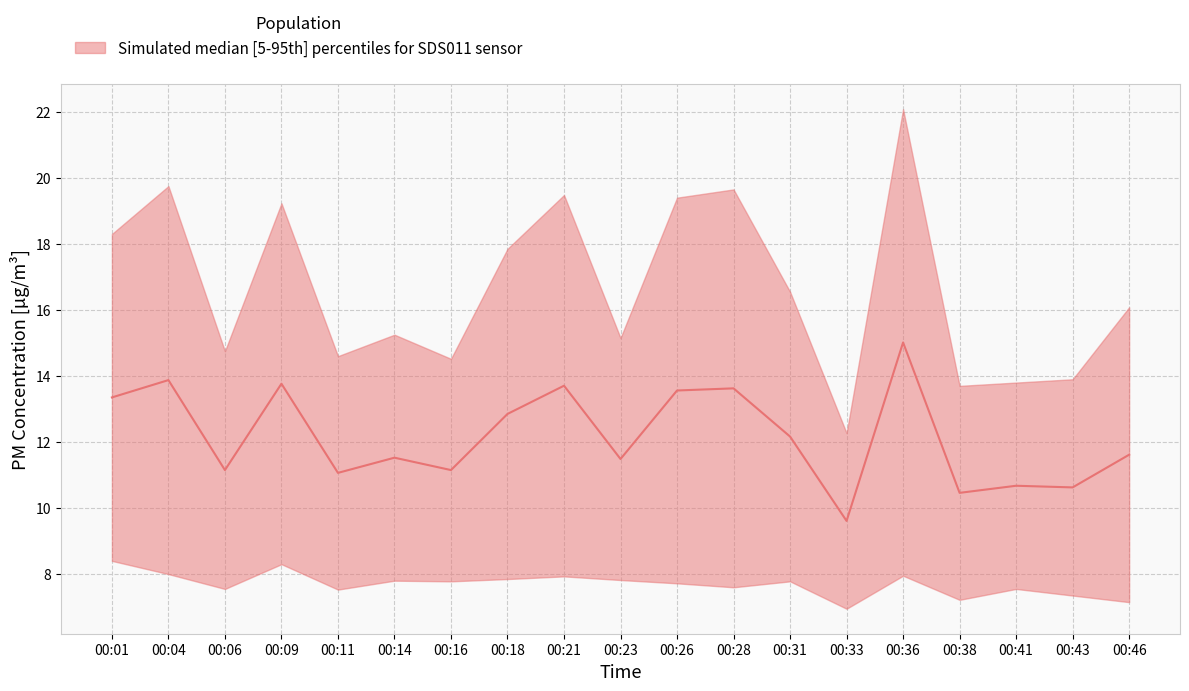

What is the sum of all values?

231.3